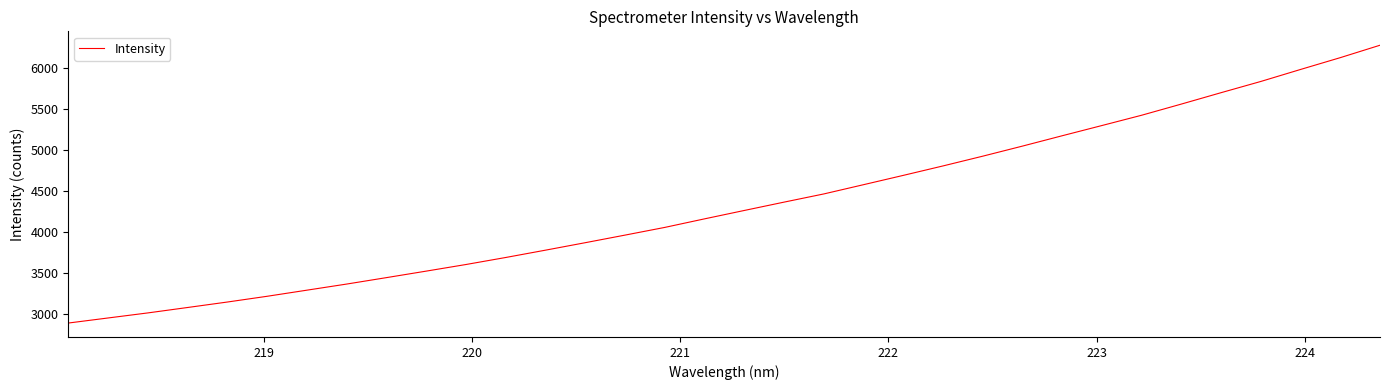

What is the difference between the second highest and minimum values?

3236.0